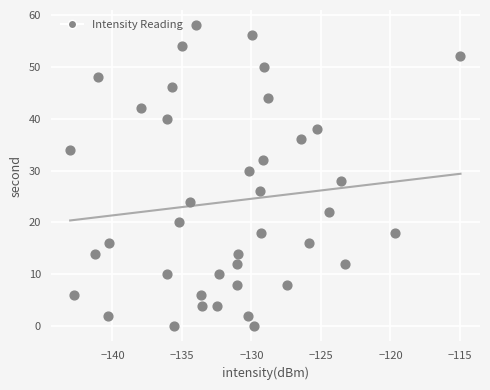

What is the range of Y values (max minus min)?

58